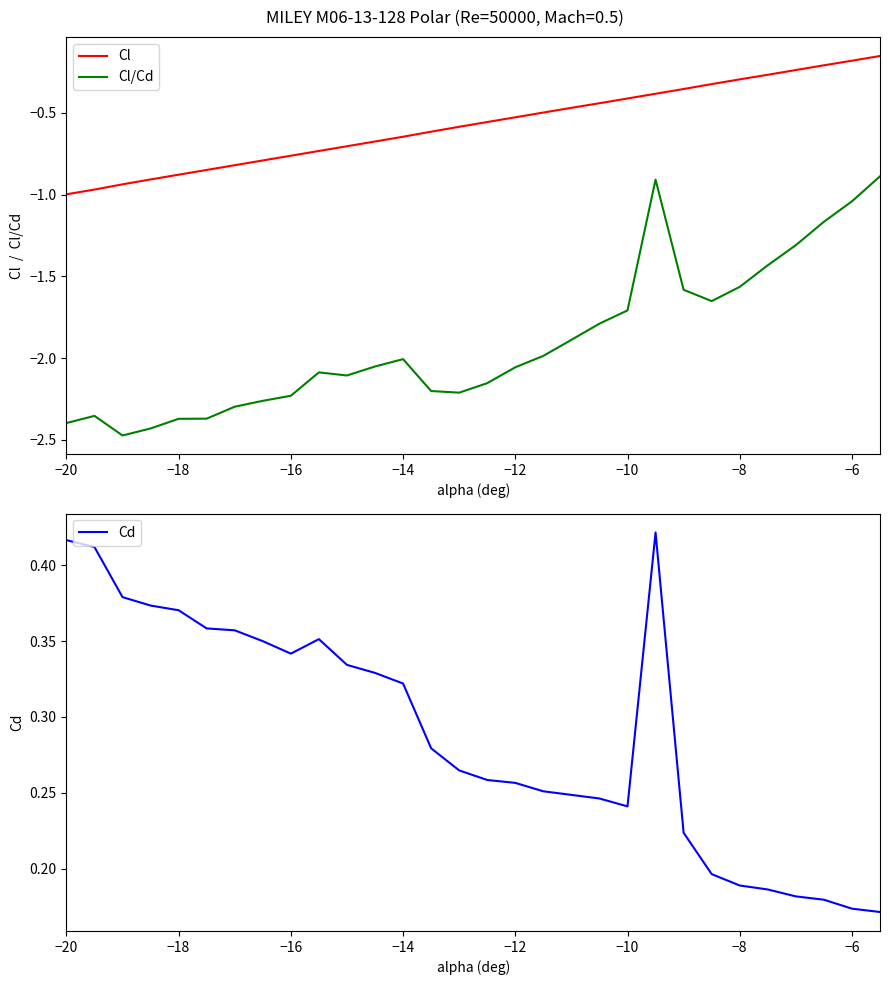

The value of Cl/Cd at −20 is -2.4. True or false?

True